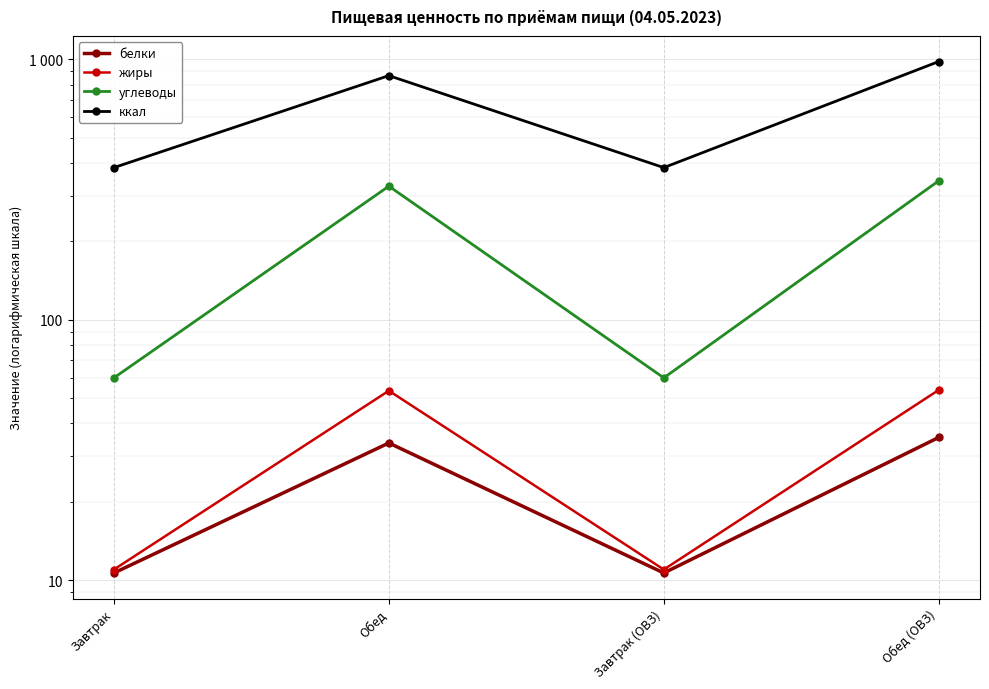

What is the difference between the highest and lowest values at Завтрак (ОВЗ)?

373.4